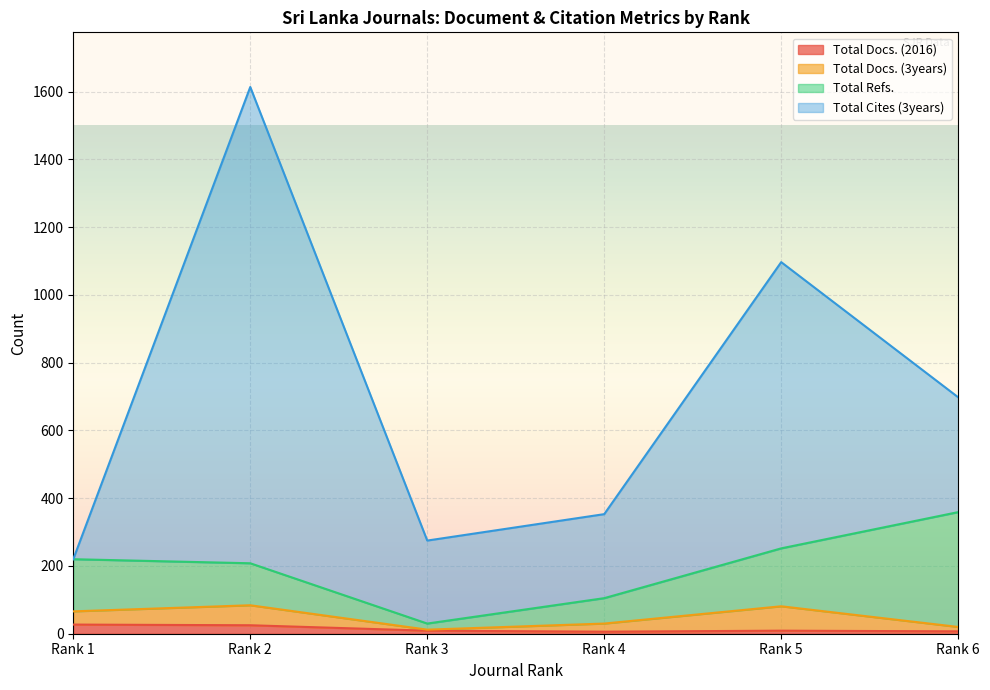

What are all the series names shown in the legend?

Total Docs. (2016), Total Docs. (3years), Total Refs., Total Cites (3years)